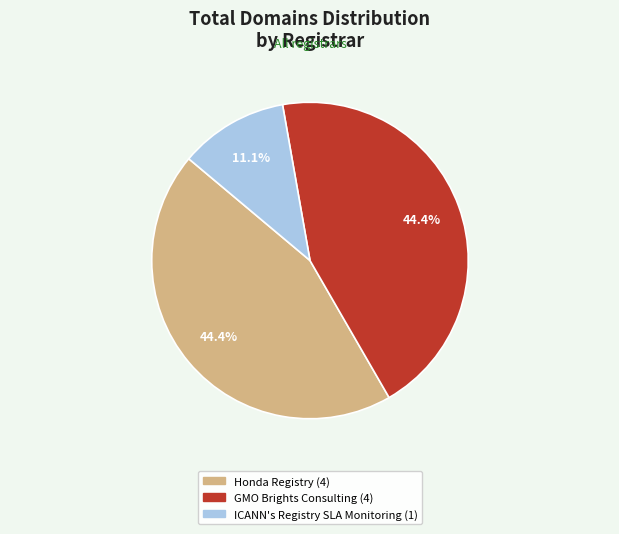

Does any single category account for the majority?

No